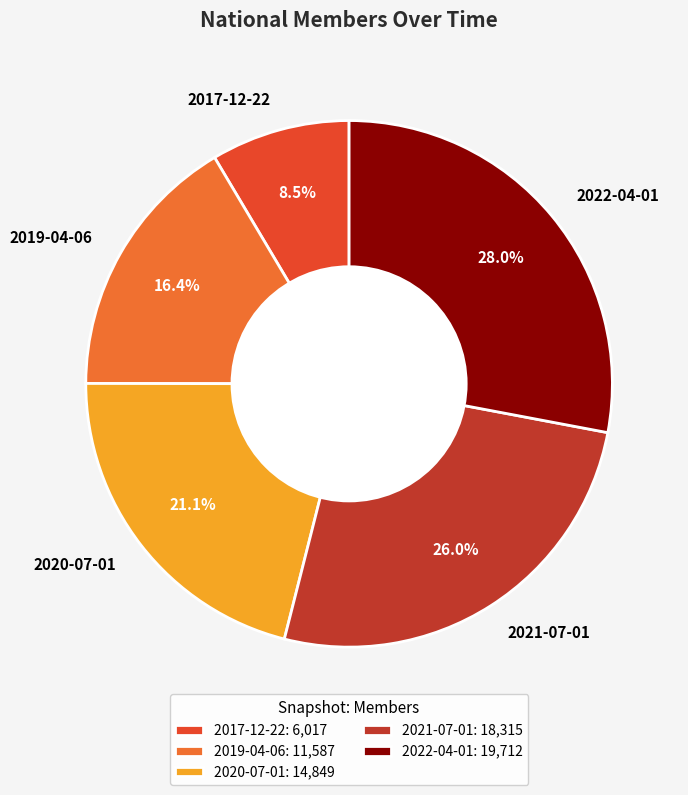

True or false: 2019-04-06 accounts for 2% of the total.

False